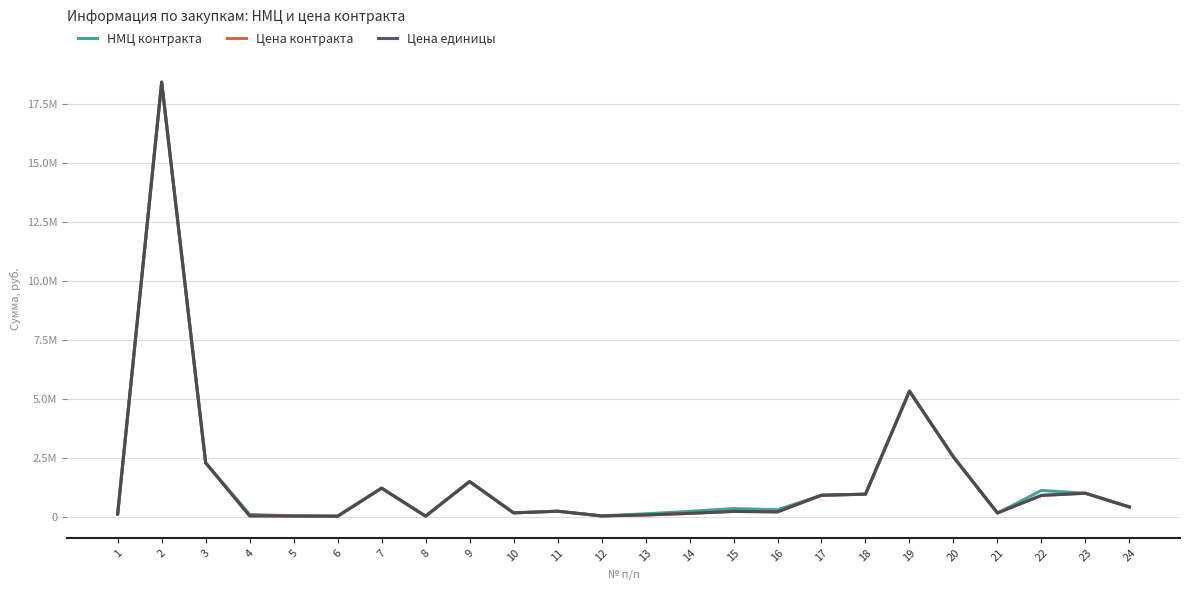

What is the sum of the Цена единицы values at 17 and 1?

1011879.0